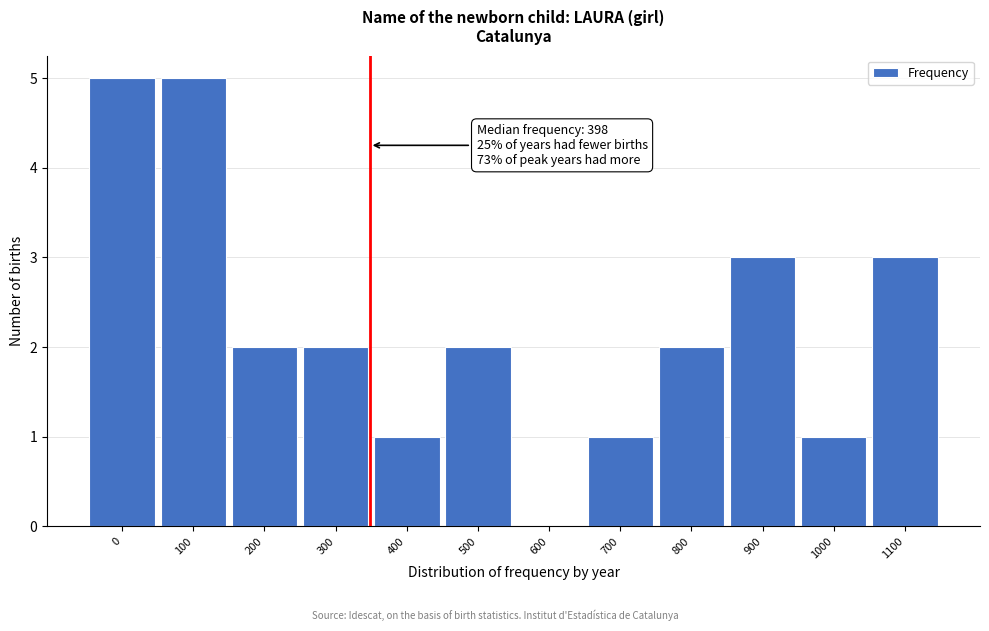

Reading right to left, extract all data points from this chart.

1100=3	1000=1	900=3	800=2	700=1	600=0	500=2	400=1	300=2	200=2	100=5	0=5